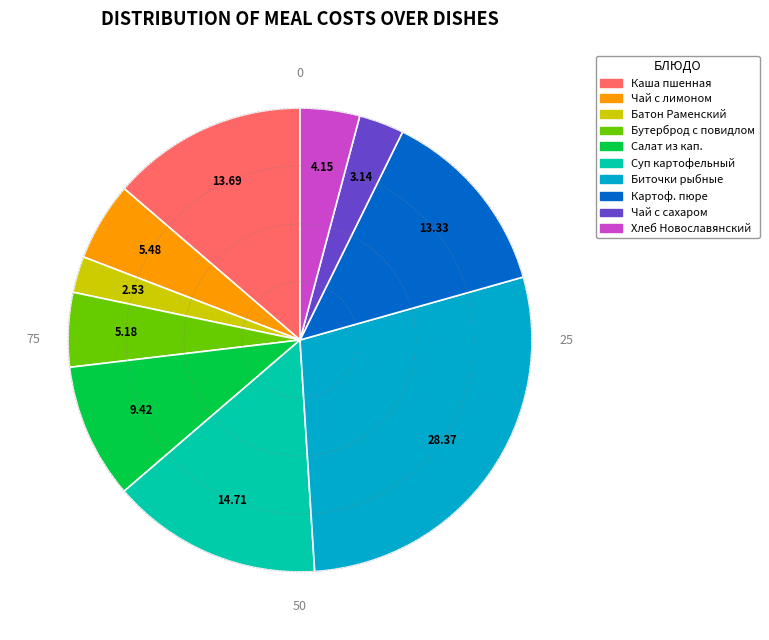

Is there any slice that represents more than half of the pie?

No